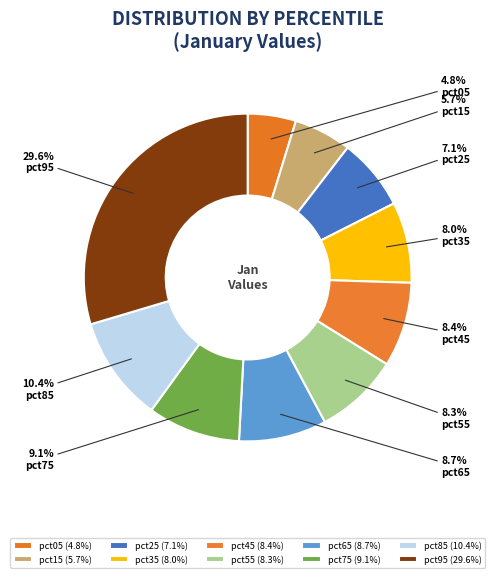

Is pct05 the majority of the pie?

No